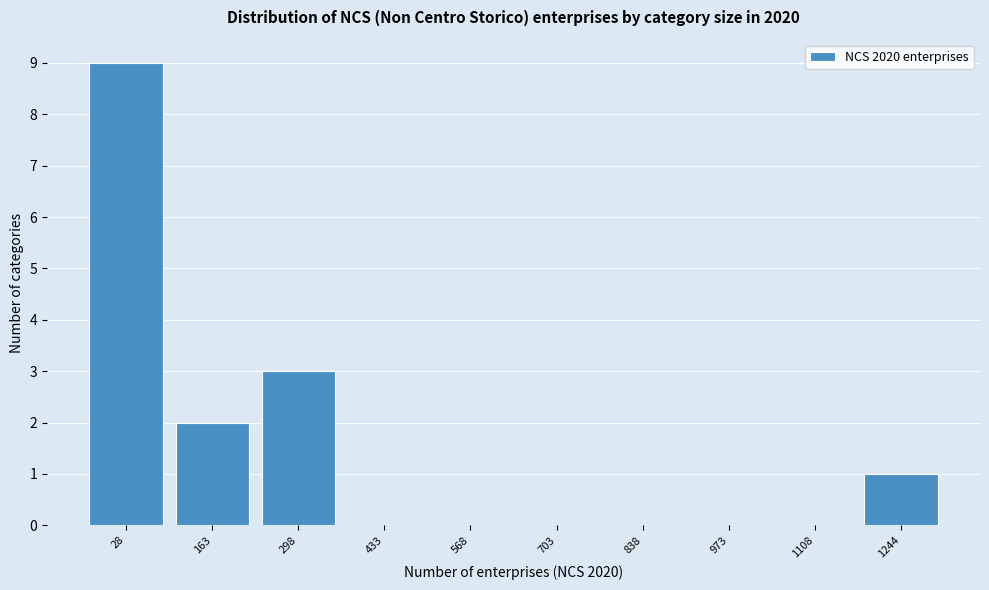

Reading left to right, list all the values displayed in this chart.

28=9	163=2	298=3	433=0	568=0	703=0	838=0	973=0	1108=0	1244=1